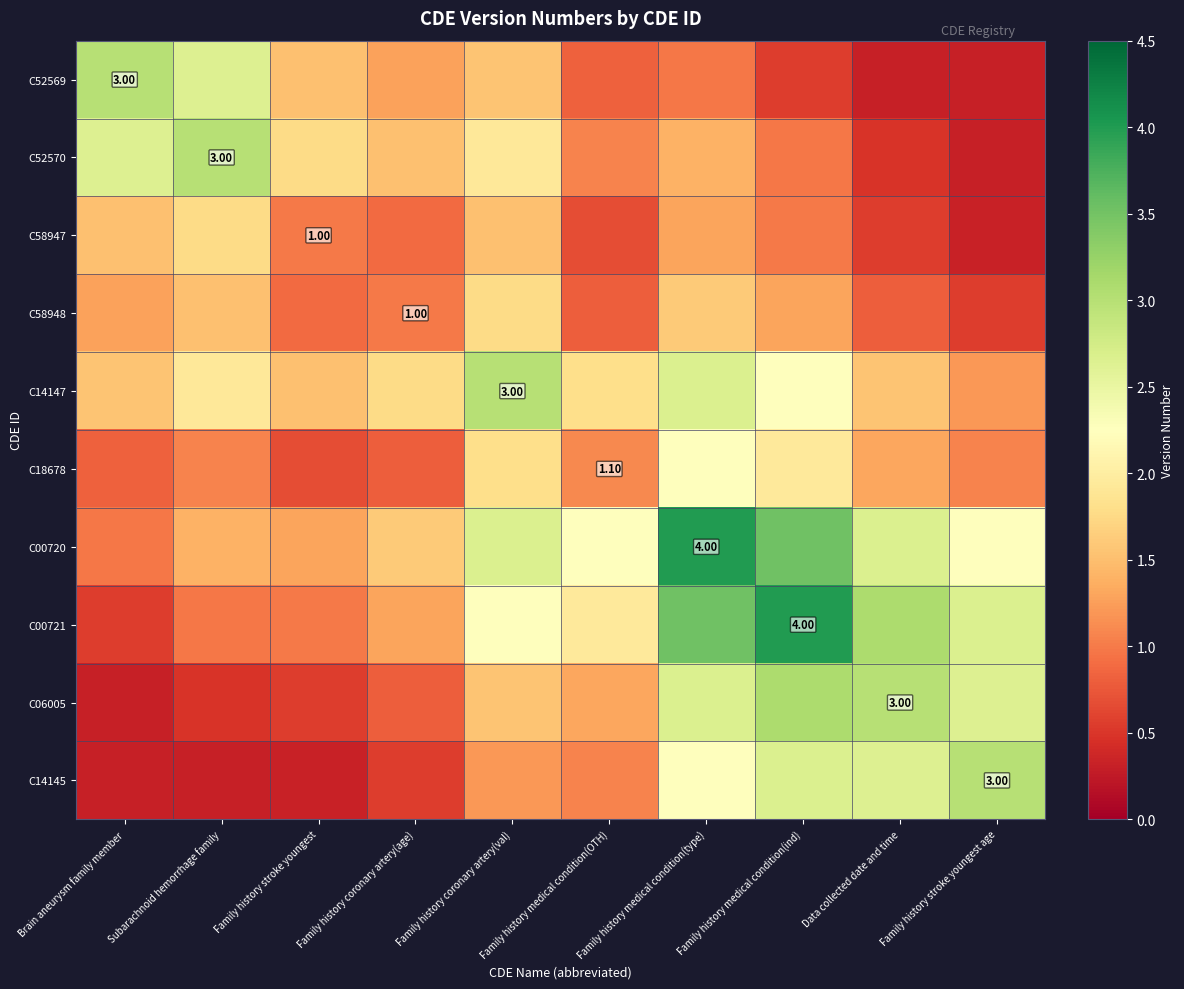

The C58948 series shows 1.0 at Family history medical condition(type). True or false?

False